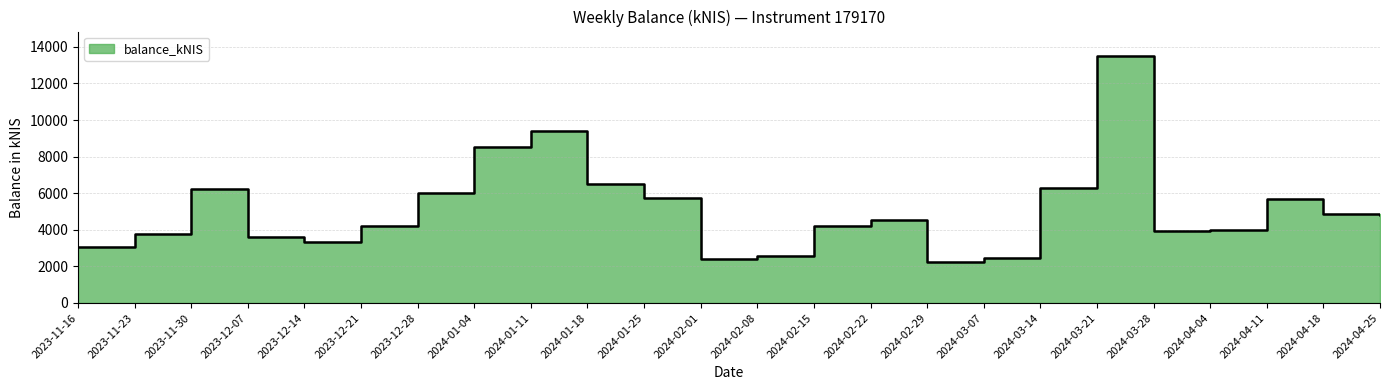

Reading right to left, extract all data points from this chart.

2024-04-25=4802.7	2024-04-18=4891.5	2024-04-11=5702.1	2024-04-04=3978.1	2024-03-28=3919.4	2024-03-21=13488.4	2024-03-14=6273.4	2024-03-07=2463.8	2024-02-29=2246.2	2024-02-22=4547.1	2024-02-15=4191.3	2024-02-08=2560.9	2024-02-01=2382.7	2024-01-25=5745.6	2024-01-18=6507.2	2024-01-11=9427.7	2024-01-04=8543.8	2023-12-28=5986.1	2023-12-21=4201.1	2023-12-14=3321.1	2023-12-07=3598.3	2023-11-30=6229.4	2023-11-23=3753.8	2023-11-16=3067.8